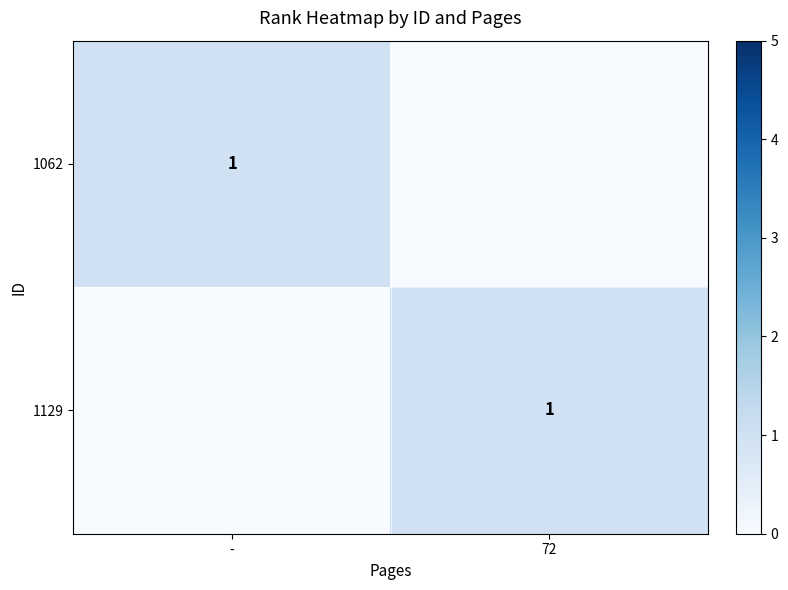

True or false: 1062 has a value of 2 at -.

False